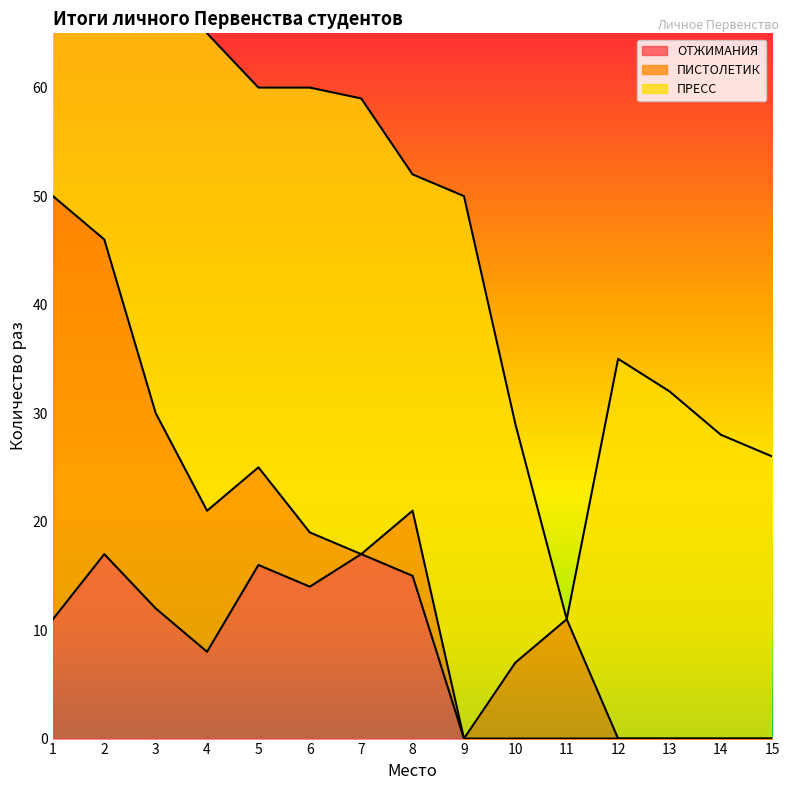

What is the sum of the ОТЖИМАНИЯ values at 5 and 13?

16